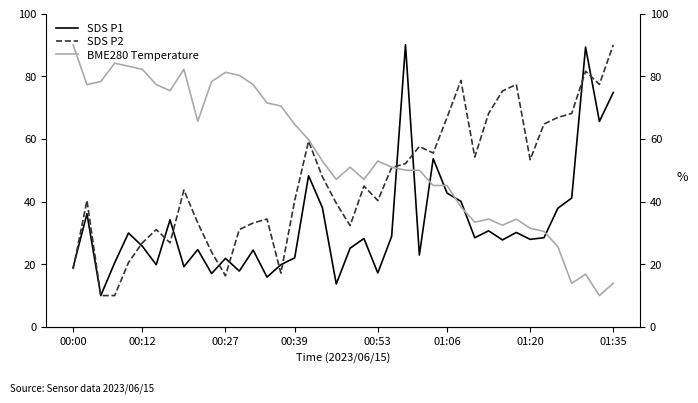

List the series in order of their peak value, lowest first.

SDS P1, SDS P2, BME280 Temperature